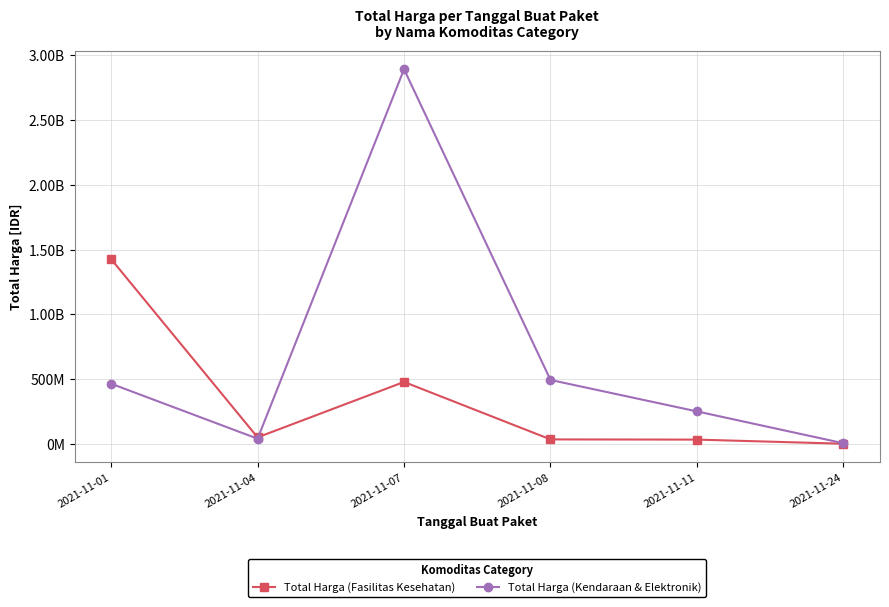

What are all the series names shown in the legend?

Total Harga (Fasilitas Kesehatan), Total Harga (Kendaraan & Elektronik)